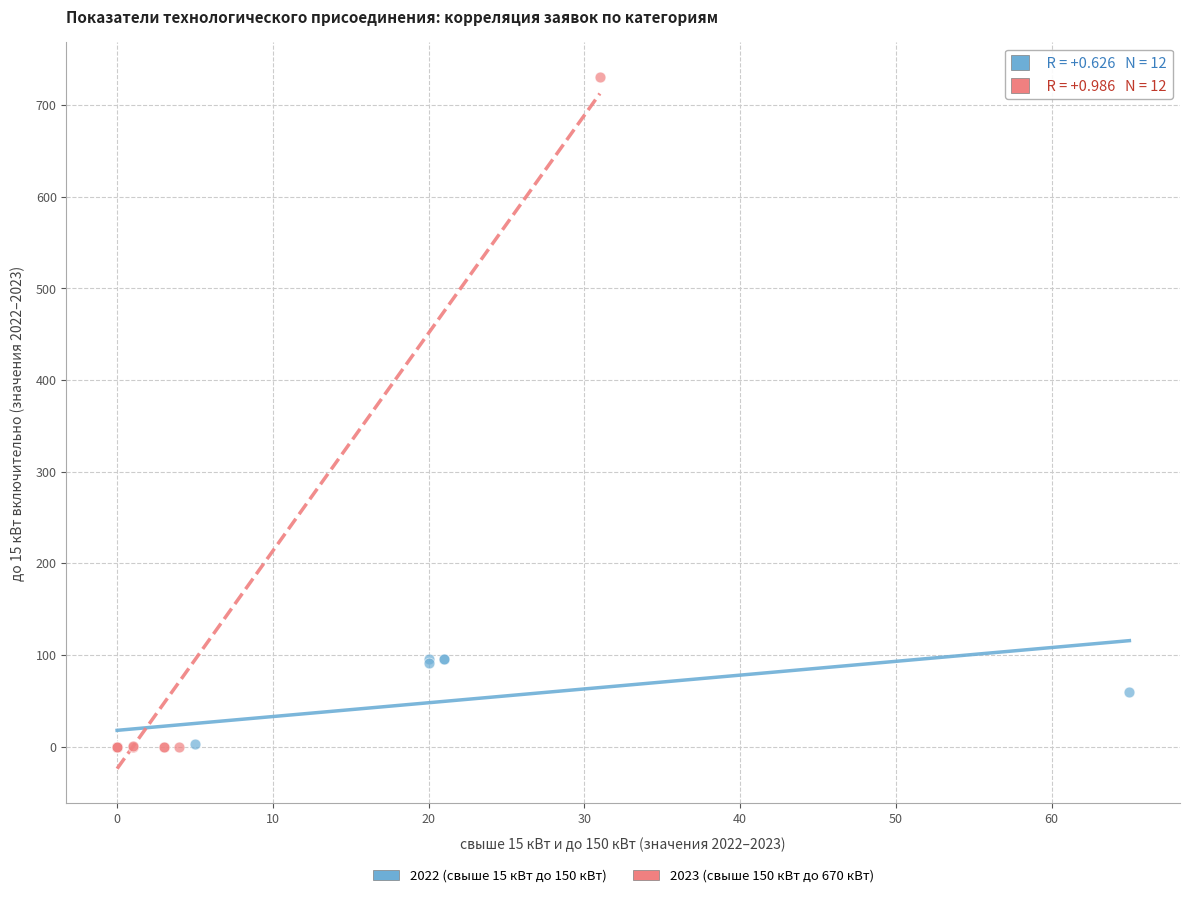

Which series reaches the maximum Y coordinate?

2023 (свыше 150 кВт до 670 кВт)